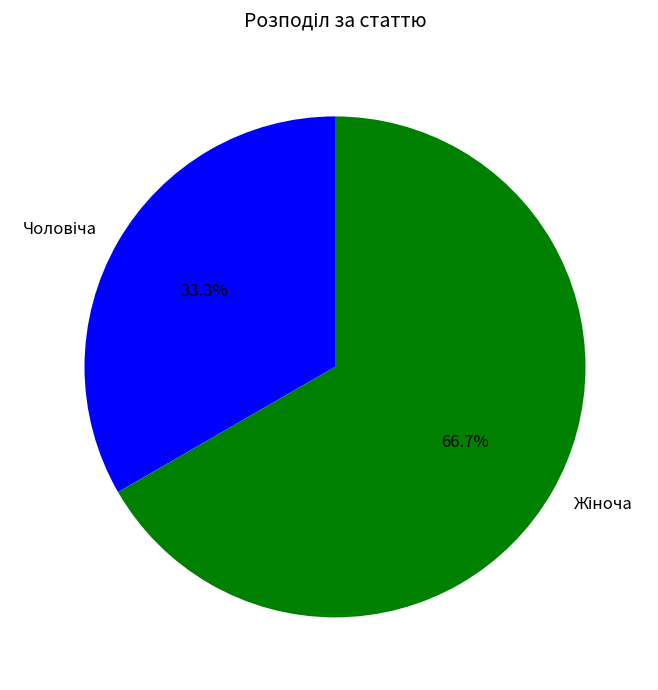

Does any single category account for the majority?

Yes